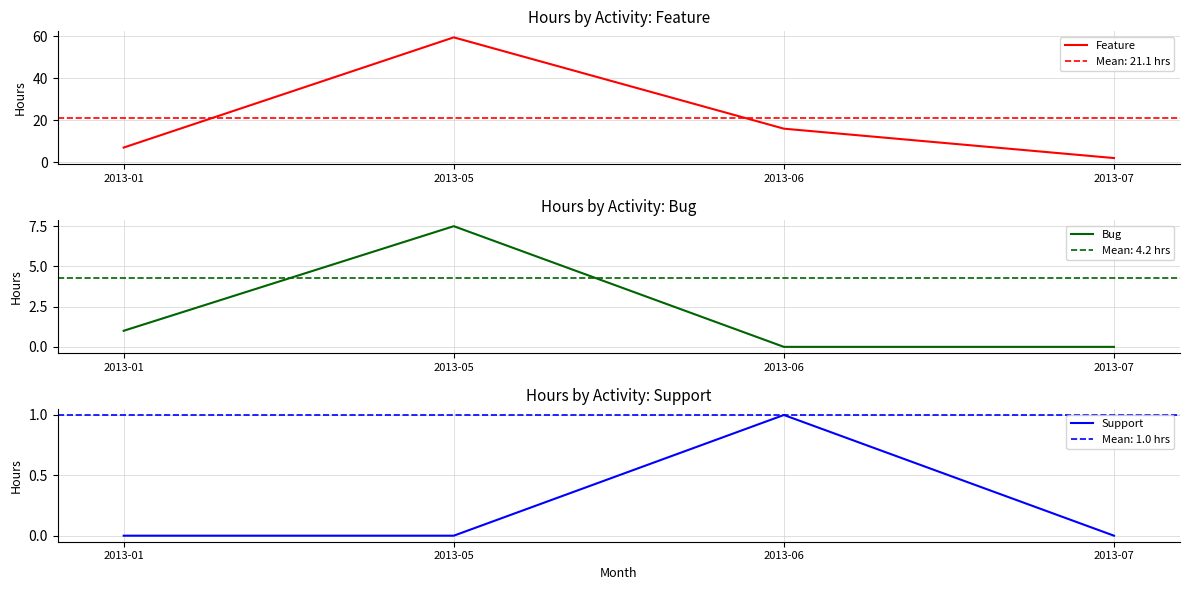

True or false: Feature has a value of 3.5 at 2013-01.

False